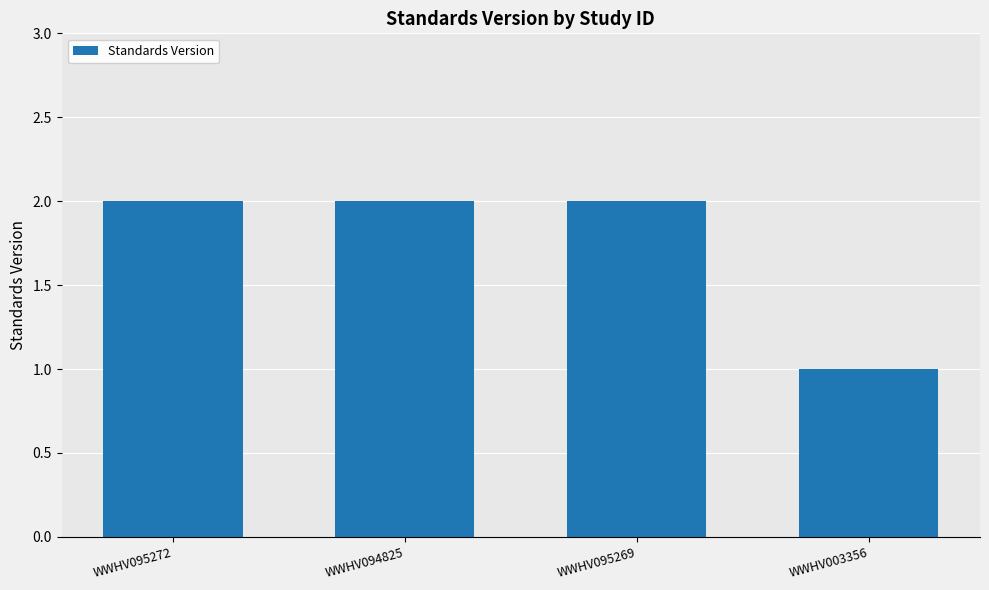

Which category has the lowest value across all series?

WWHV003356